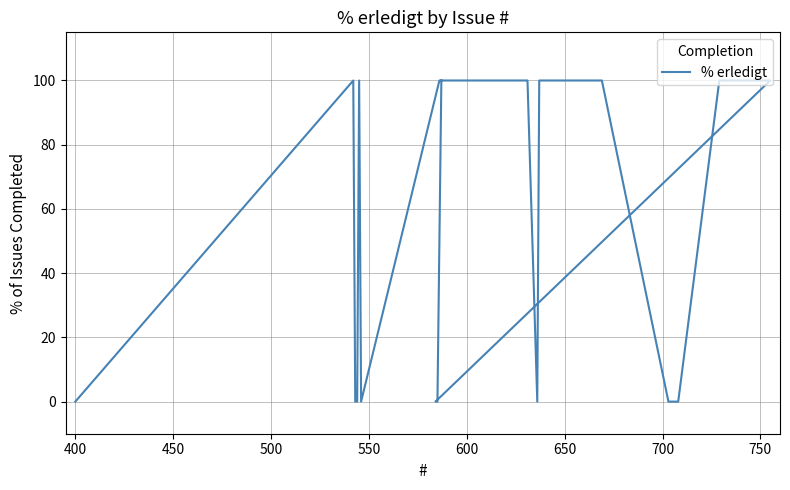

What is the greatest value displayed?

100